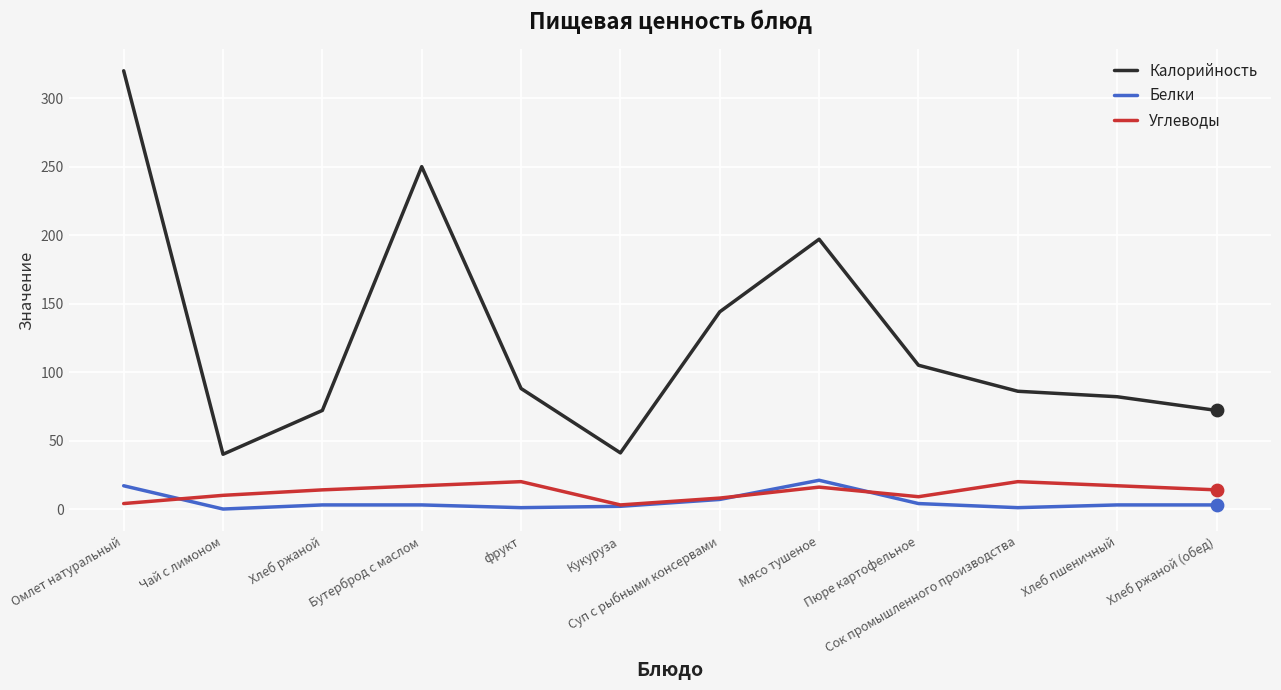

What is the total value across all series at Суп с рыбными консервами?

159